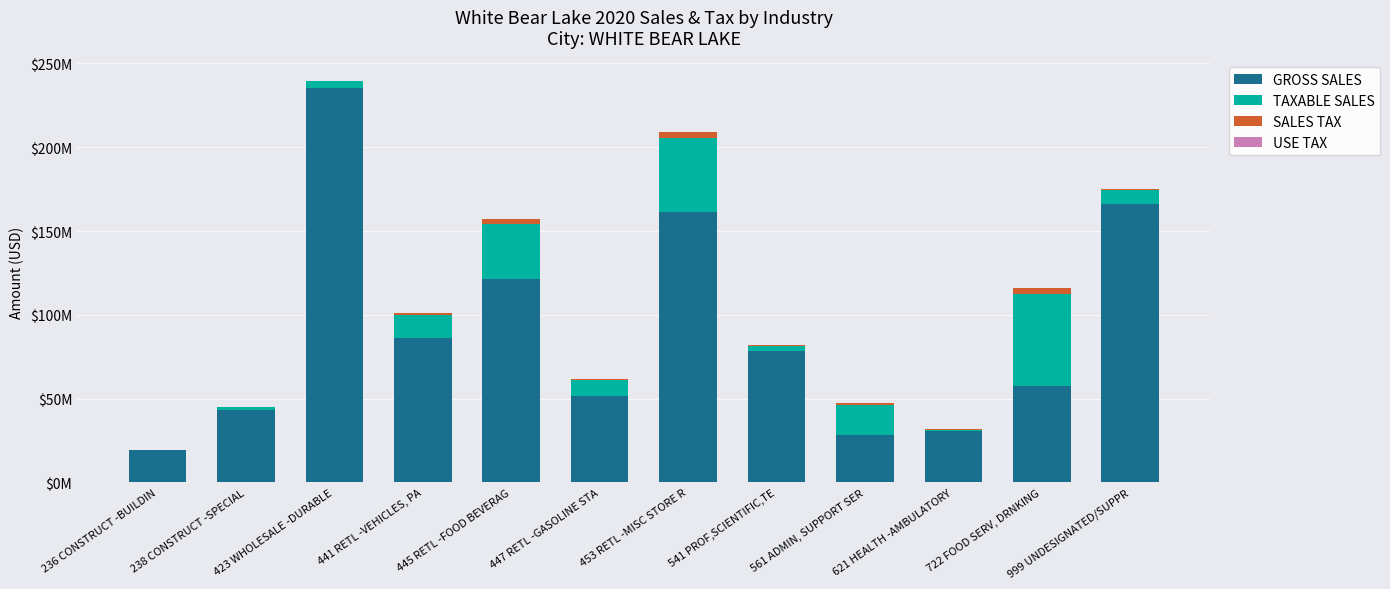

True or false: GROSS SALES has a value of 166125106 at 999 UNDESIGNATED/SUPPR.

True